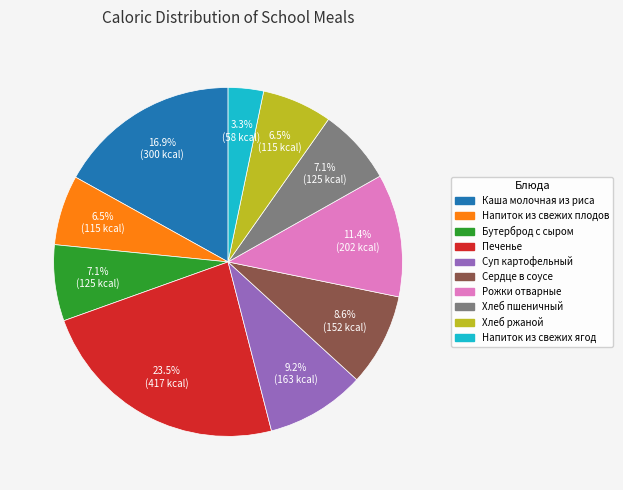

Which slice is the largest?

Печенье